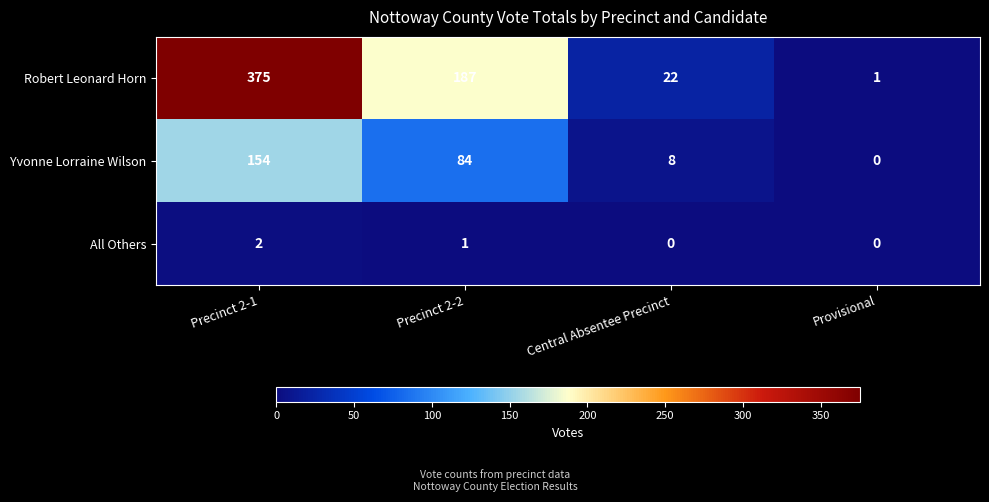

Which category has the highest value across all series?

Precinct 2-1